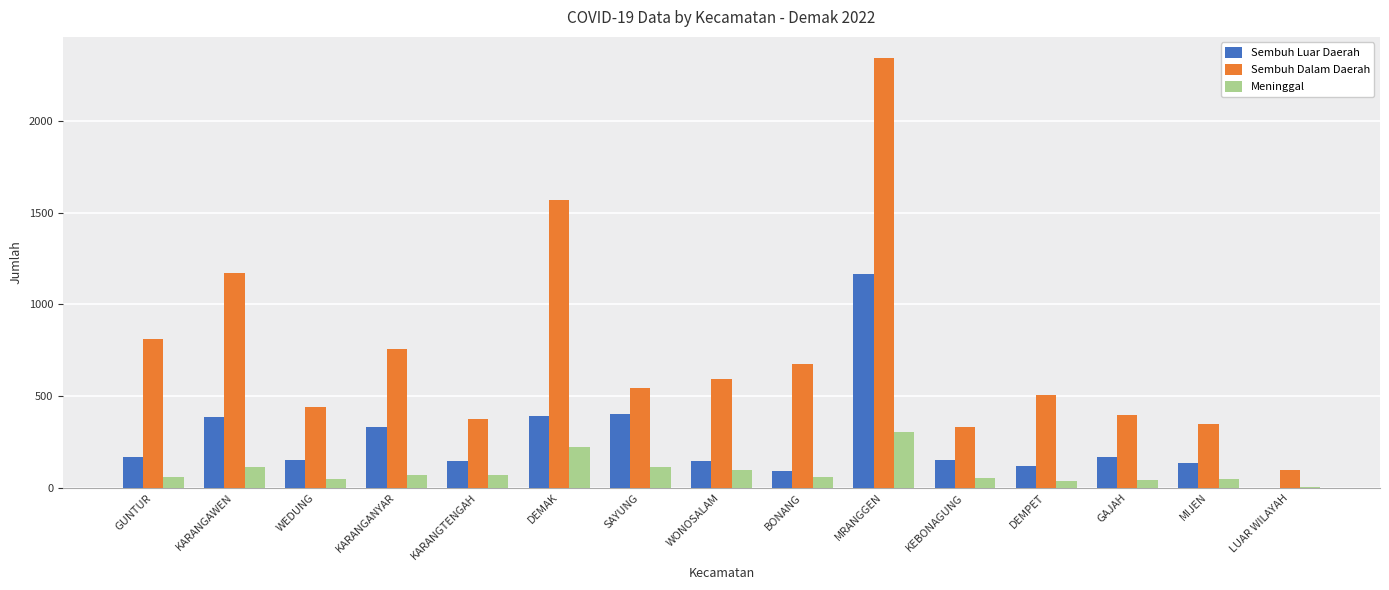

Which series changed the most between MRANGGEN and KEBONAGUNG?

Sembuh Dalam Daerah